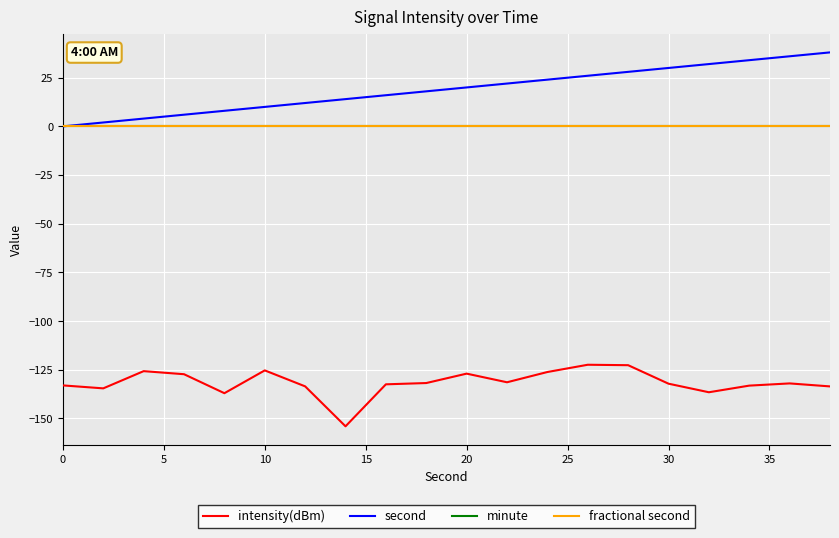

Which series has the widest spread of values?

second